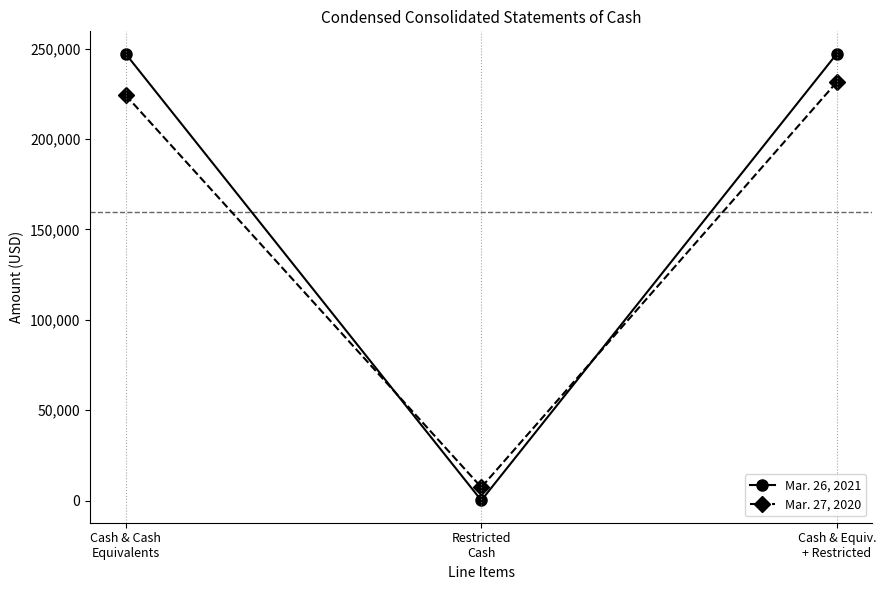

What is the sum of the Mar. 27, 2020 values at Cash & Cash
Equivalents and Cash & Equiv.
+ Restricted?

455678